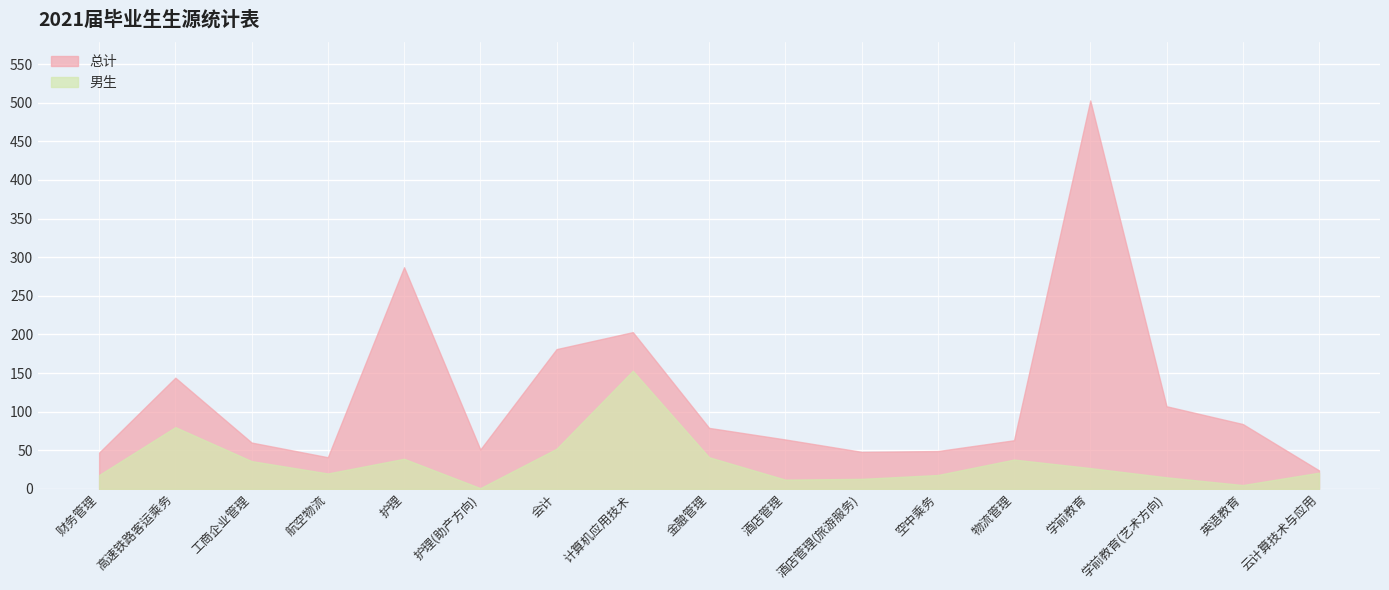

True or false: 总计 and 男生 cross at least once.

False